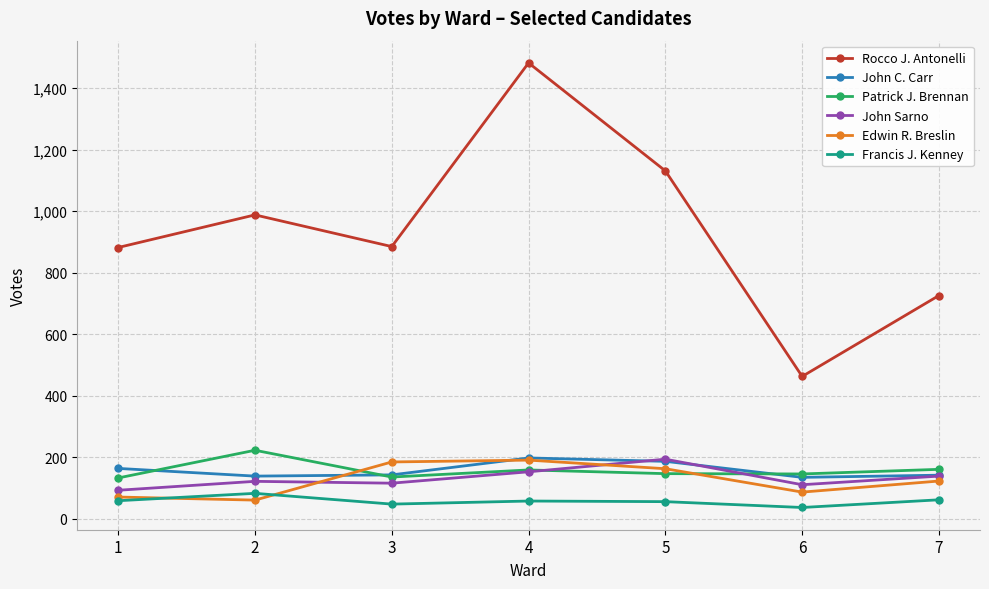

At which category is the sum across all series the highest?

4